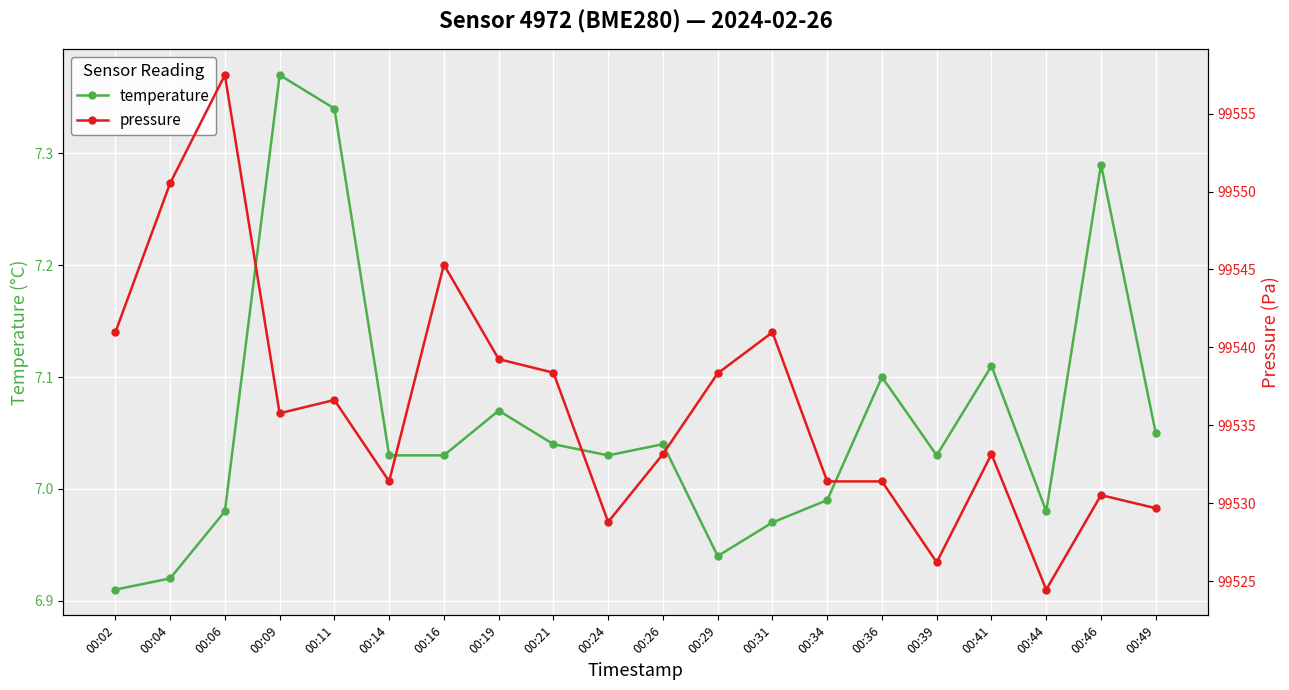

Where is the first local maximum for pressure?

00:06